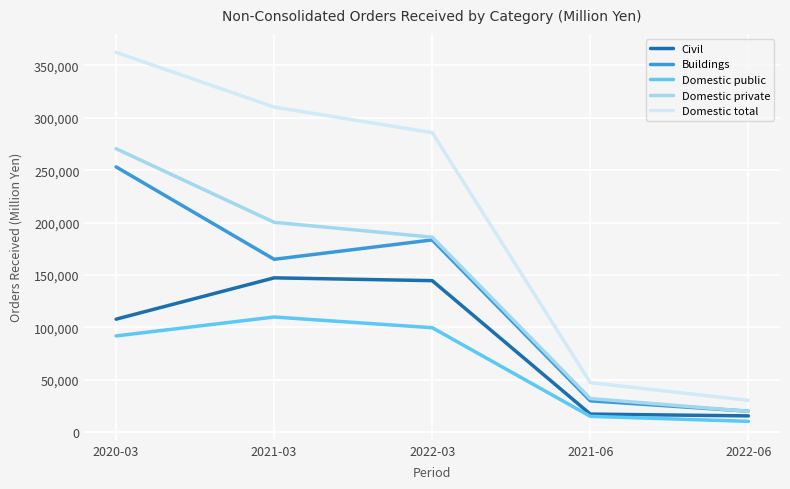

Which series has the largest total across all categories?

Domestic total